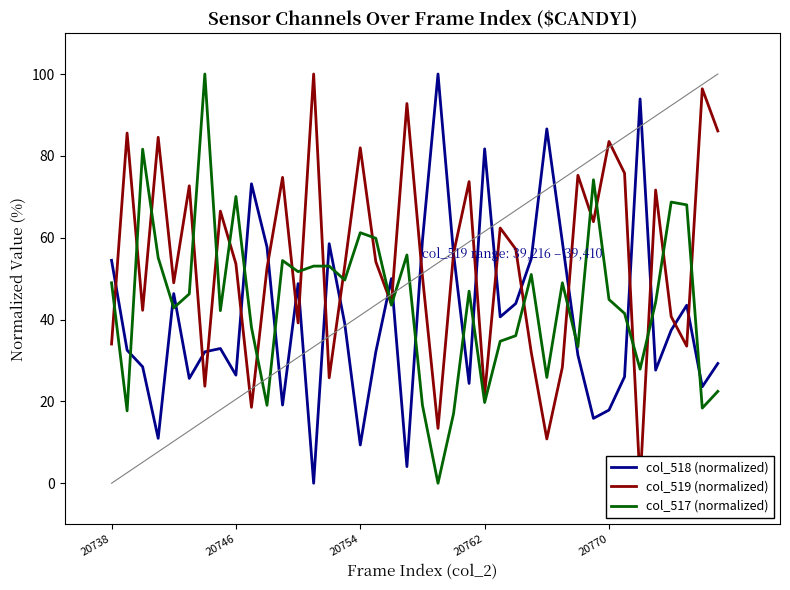

What is the difference between the maximum and second lowest values in the col_518 (normalized) series?

95.9